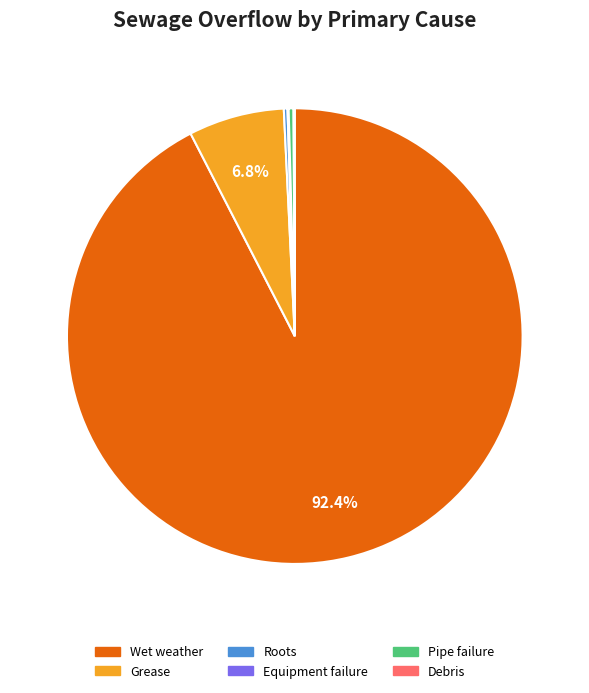

Is there a majority slice in this chart?

Yes